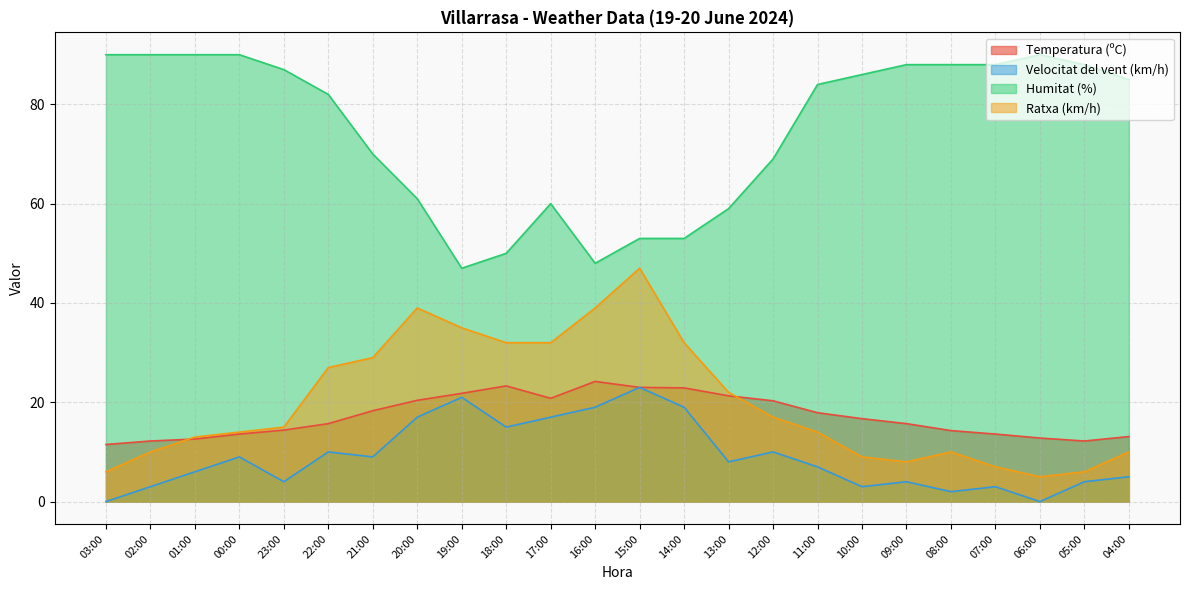

What are all the series names shown in the legend?

Temperatura (ºC), Velocitat del vent (km/h), Humitat (%), Ratxa (km/h)